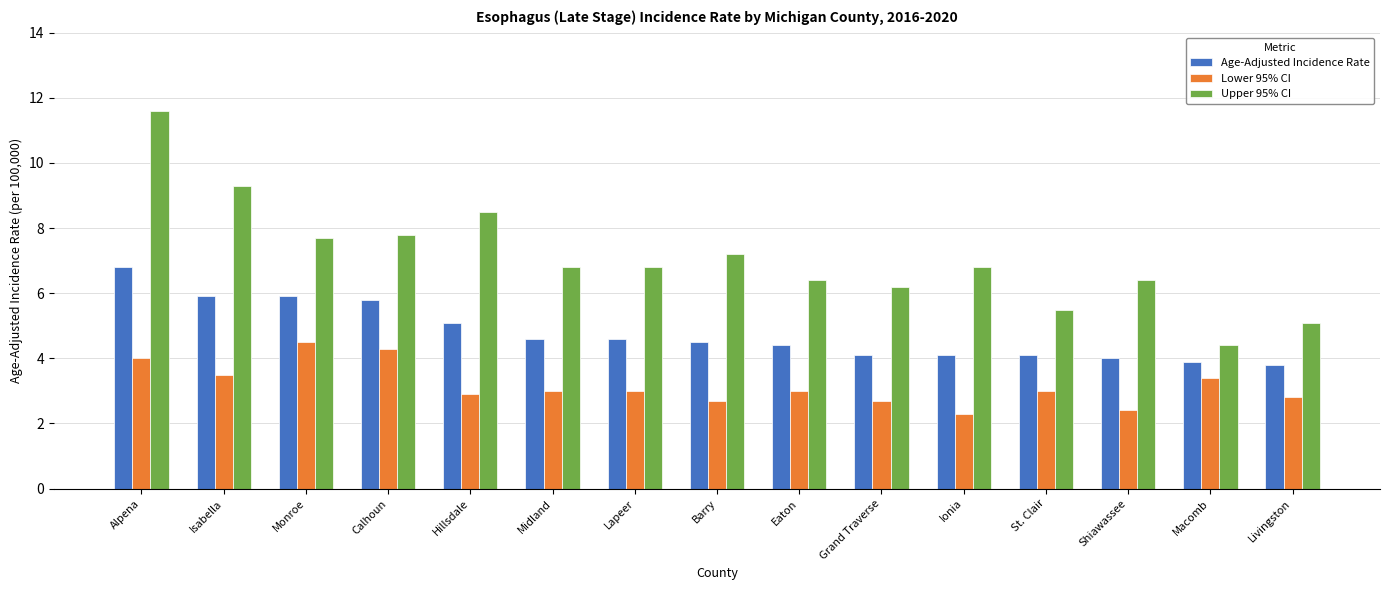

The value of Lower 95% CI at Isabella is 4.7. True or false?

False